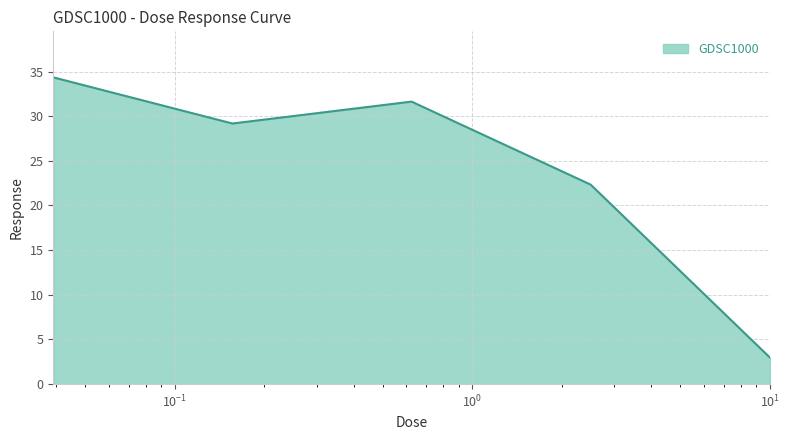

What is the minimum value shown in the chart?

3.0